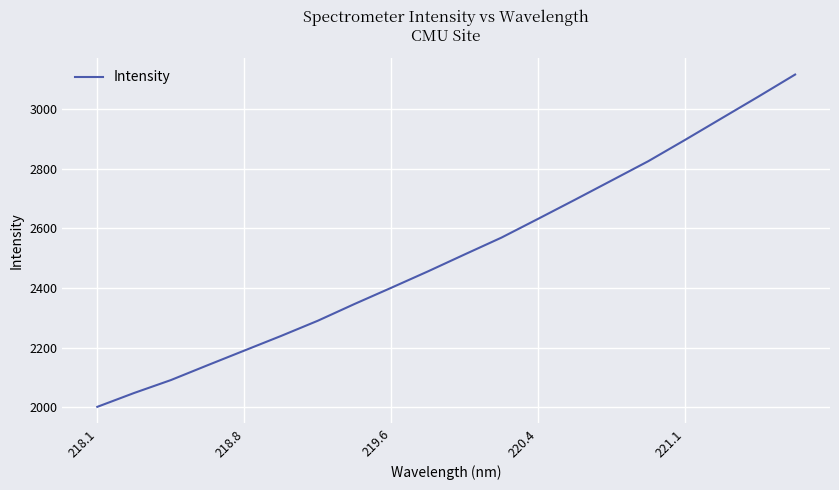

What is the greatest value displayed?

3117.1